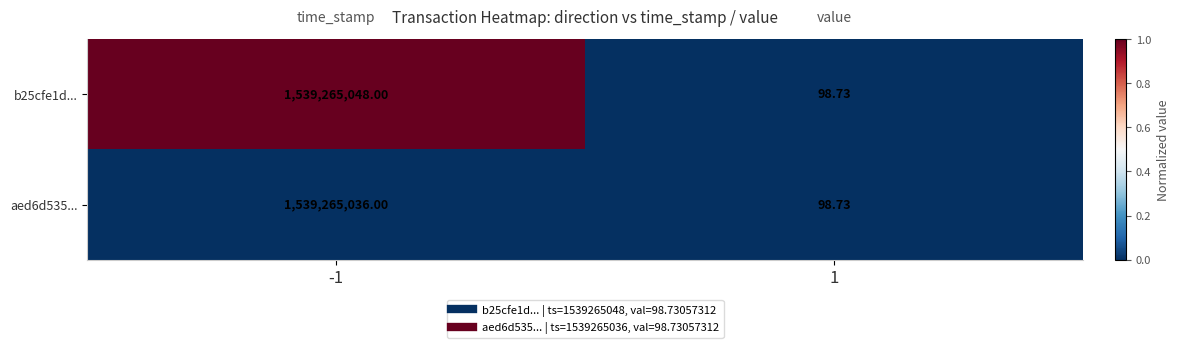

How many categories are shown in the chart?

2